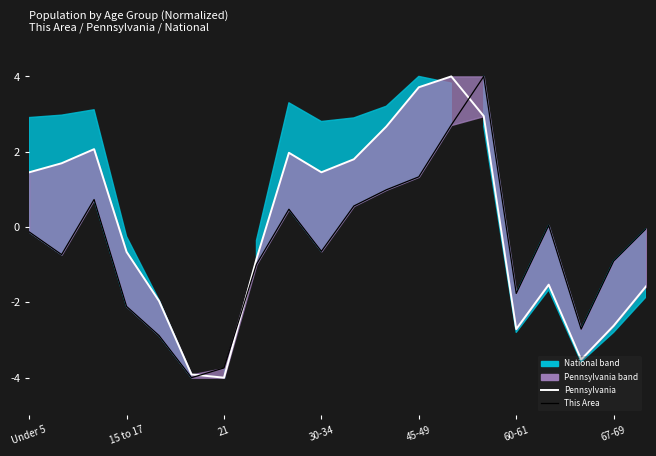

How many lines are shown in the chart?

2